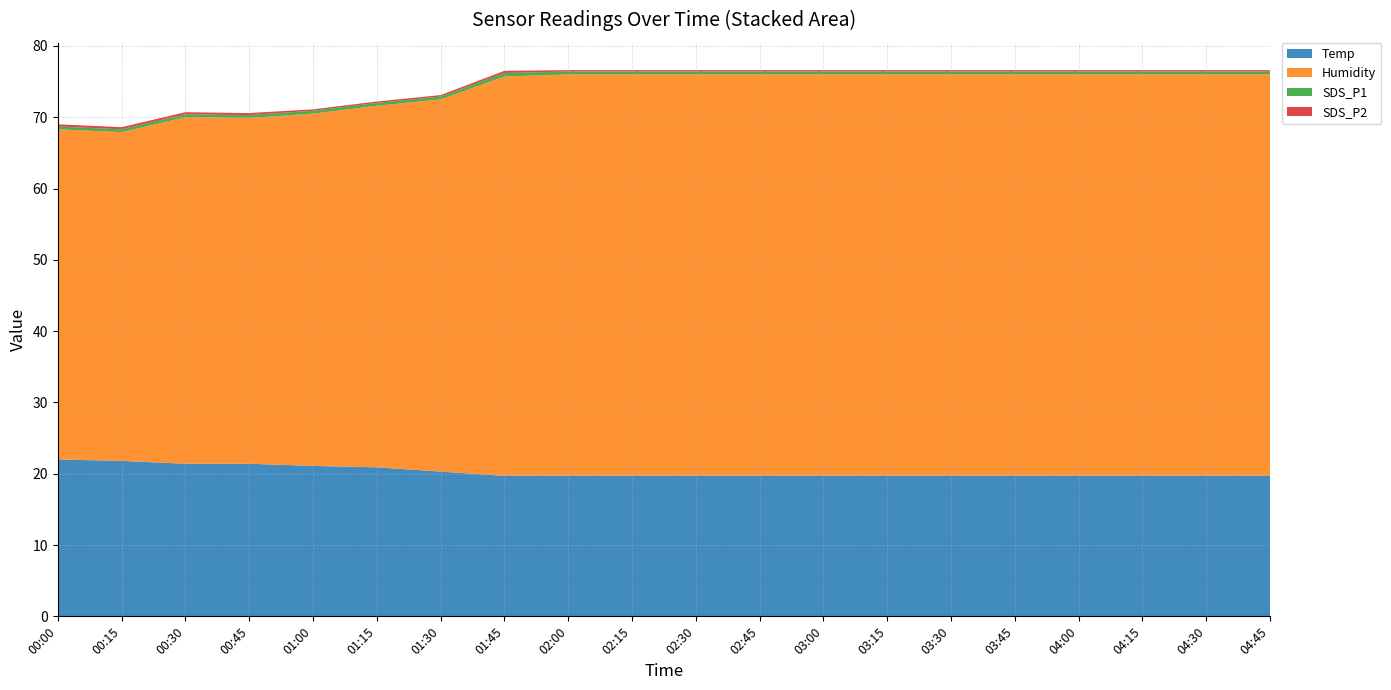

Reading left to right, transcribe all the data shown in this chart.

Temp: 22.0	21.8	21.4	21.4	21.1	20.9	20.3	19.7	19.7	19.7	19.7	19.7	19.7	19.7	19.7	19.7	19.7	19.7	19.7	19.7
Humidity: 46.3	46.1	48.6	48.5	49.4	50.7	52.2	56.0	56.3	56.3	56.3	56.3	56.3	56.3	56.3	56.3	56.3	56.3	56.3	56.3
SDS_P1: 0.4	0.4	0.4	0.4	0.4	0.4	0.4	0.5	0.4	0.4	0.4	0.4	0.4	0.4	0.4	0.4	0.4	0.4	0.4	0.4
SDS_P2: 0.3	0.3	0.3	0.3	0.2	0.2	0.2	0.3	0.2	0.2	0.2	0.2	0.2	0.2	0.2	0.2	0.2	0.2	0.2	0.2